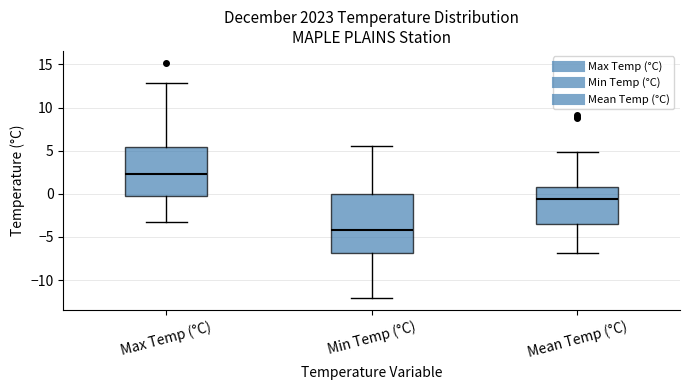

Where does the lower whisker of the box for Max Temp (°C) end on the y-axis? The values are not printed on the chart, so give them approximately, as read against the axis.

-3.5